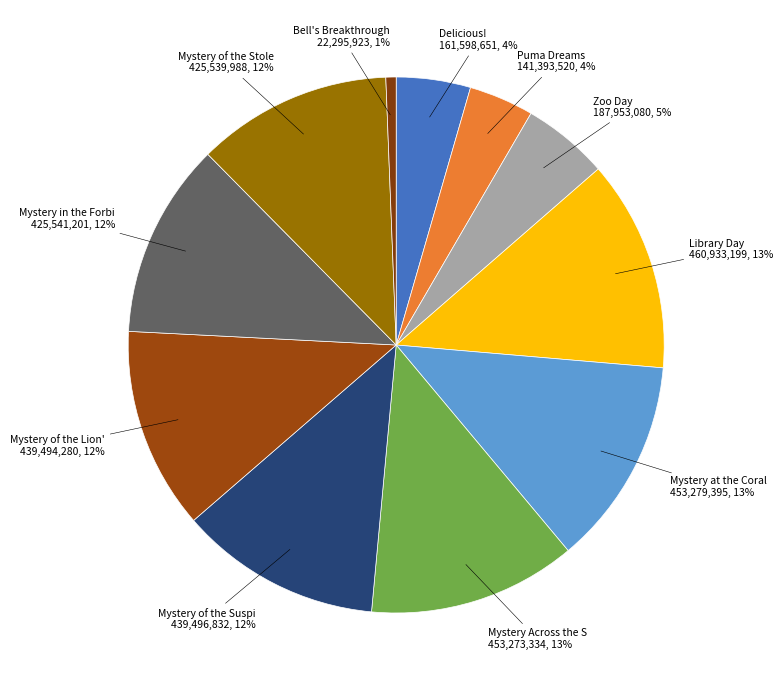

Count the number of slices in the pie.

11